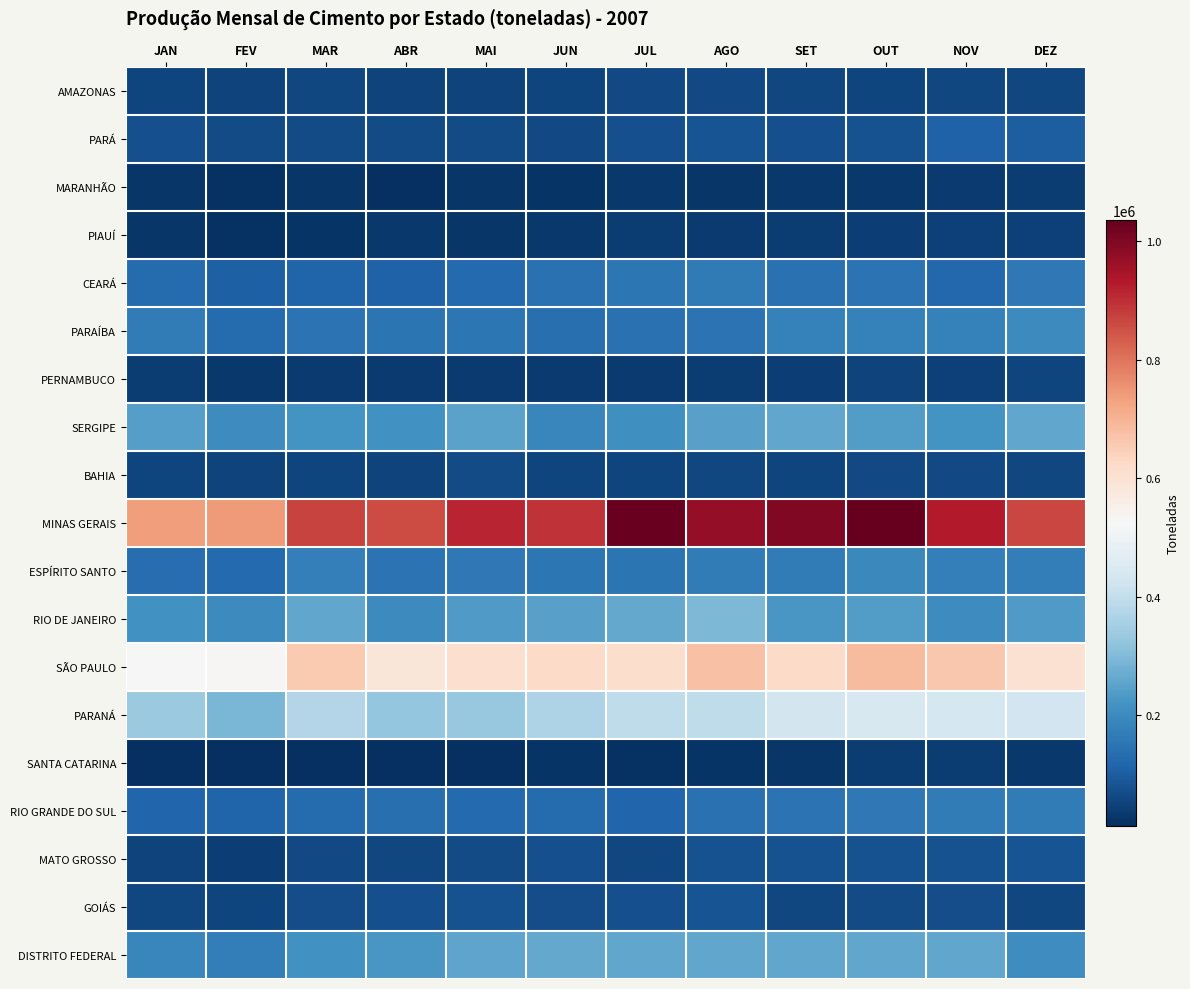

Reading left to right, transcribe all the data shown in this chart.

AMAZONAS: JAN=53822	FEV=50945	MAR=61279	ABR=52052	MAI=49958	JUN=56770	JUL=62348	AGO=63901	SET=61009	OUT=53756	NOV=57828	DEZ=59649
PARÁ: JAN=73413	FEV=67203	MAR=66992	ABR=66019	MAI=67833	JUN=64083	JUL=75057	AGO=83480	SET=76295	OUT=80193	NOV=109916	DEZ=104133
MARANHÃO: JAN=27715	FEV=19842	MAR=27622	ABR=17028	MAI=25589	JUN=22944	JUL=30150	AGO=28770	SET=29540	OUT=32932	NOV=35909	DEZ=37656
PIAUÍ: JAN=25988	FEV=20723	MAR=24676	ABR=30414	MAI=26541	JUN=30728	JUL=39225	AGO=35127	SET=38896	OUT=44354	NOV=46940	DEZ=47442
CEARÁ: JAN=131062	FEV=107113	MAR=116474	ABR=109909	MAI=125556	JUN=142960	JUL=156911	AGO=162066	SET=145075	OUT=148469	NOV=122661	DEZ=159498
PARAÍBA: JAN=165678	FEV=131711	MAR=148222	ABR=151418	MAI=153345	JUN=139622	JUL=143415	AGO=148741	SET=177923	OUT=180724	NOV=179287	DEZ=199234
PERNAMBUCO: JAN=40816	FEV=33136	MAR=35907	ABR=35031	MAI=35908	JUN=36879	JUL=34997	AGO=40930	SET=42702	OUT=51824	NOV=49225	DEZ=55530
SERGIPE: JAN=242883	FEV=202524	MAR=219952	ABR=216239	MAI=251683	JUN=190402	JUL=211275	AGO=248053	SET=260928	OUT=239107	NOV=220567	DEZ=259056
BAHIA: JAN=55096	FEV=49996	MAR=56762	ABR=53081	MAI=66398	JUN=56016	JUL=56833	AGO=58819	SET=55477	OUT=61939	NOV=64296	DEZ=60522
MINAS GERAIS: JAN=736559	FEV=744091	MAR=870073	ABR=858742	MAI=913168	JUN=895173	JUL=1028819	AGO=972656	SET=998501	OUT=1035735	NOV=931453	DEZ=864051
ESPÍRITO SANTO: JAN=134265	FEV=125840	MAR=176381	ABR=148276	MAI=157633	JUN=155076	JUL=149831	AGO=167904	SET=165887	OUT=193455	NOV=176091	DEZ=170421
RIO DE JANEIRO: JAN=216940	FEV=199250	MAR=257082	ABR=199581	MAI=236914	JUN=248936	JUL=261682	AGO=296715	SET=228563	OUT=240433	NOV=204842	DEZ=234227
SÃO PAULO: JAN=522608	FEV=529770	MAR=659054	ABR=587345	MAI=611355	JUN=622987	JUL=614622	AGO=672349	SET=621601	OUT=685512	NOV=663309	DEZ=602799
PARANÁ: JAN=336286	FEV=290807	MAR=373257	ABR=328350	MAI=331528	JUN=365726	JUL=395278	AGO=393473	SET=430792	OUT=441662	NOV=434459	DEZ=426311
SANTA CATARINA: JAN=16774	FEV=13402	MAR=17395	ABR=15629	MAI=14937	JUN=25029	JUL=20467	AGO=22738	SET=25811	OUT=39576	NOV=37494	DEZ=32460
RIO GRANDE DO SUL: JAN=119946	FEV=114995	MAR=129635	ABR=137458	MAI=127317	JUN=130862	JUL=121051	AGO=141342	SET=145703	OUT=159142	NOV=168042	DEZ=166012
MATO GROSSO: JAN=52730	FEV=41928	MAR=61897	ABR=57789	MAI=68952	JUN=76400	JUL=60542	AGO=78964	SET=77596	OUT=80893	NOV=78182	DEZ=82737
GOIÁS: JAN=60170	FEV=54138	MAR=70078	ABR=75235	MAI=81022	JUN=72269	JUL=75099	AGO=83018	SET=58133	OUT=69061	NOV=72865	DEZ=61245
DISTRITO FEDERAL: JAN=191090	FEV=171890	MAR=214852	ABR=226183	MAI=255396	JUN=261531	JUL=260810	AGO=260175	SET=257109	OUT=259065	NOV=259006	DEZ=206910